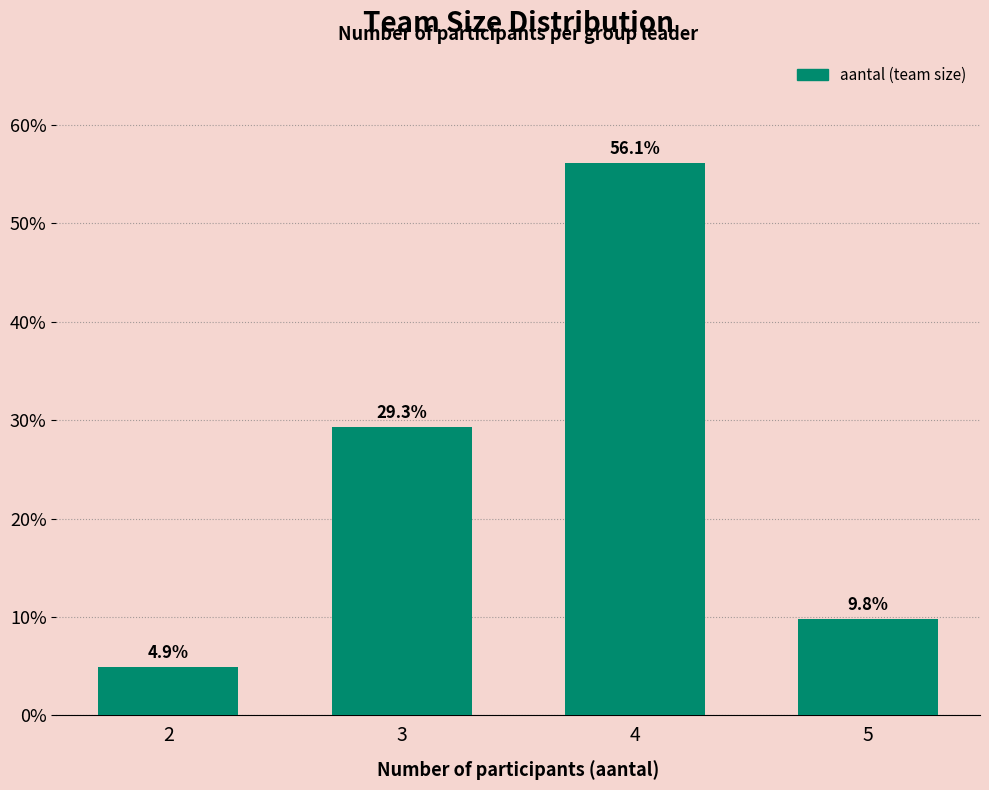

Reading left to right, extract all data points from this chart.

2=4.9	3=29.3	4=56.1	5=9.8